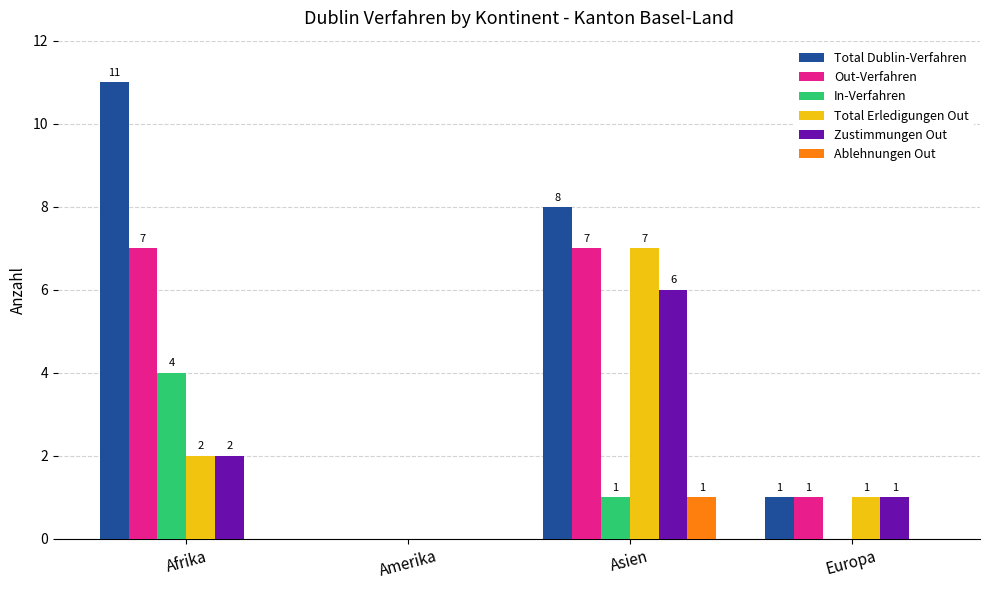

Count the number of categories in the chart.

4